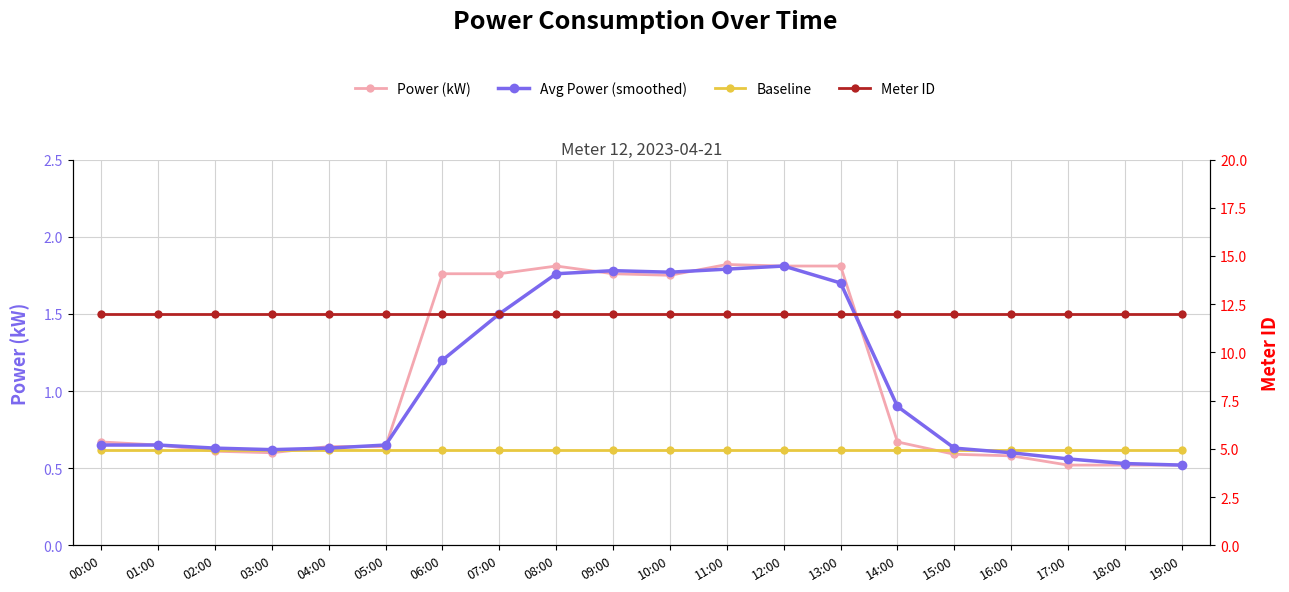

Read the Meter ID value at 16:00.

12.0